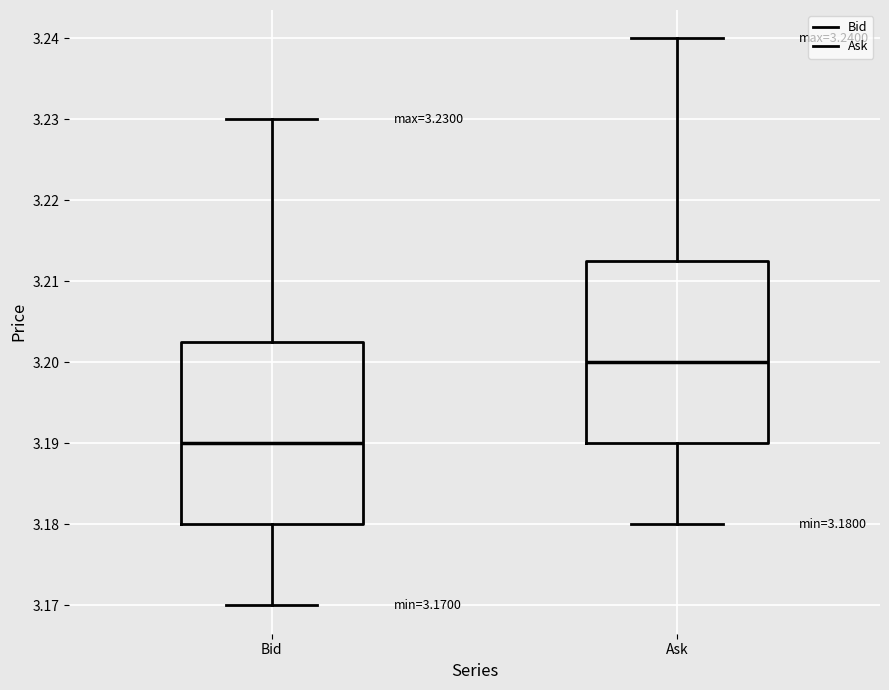

Which box has the highest median line?

Ask